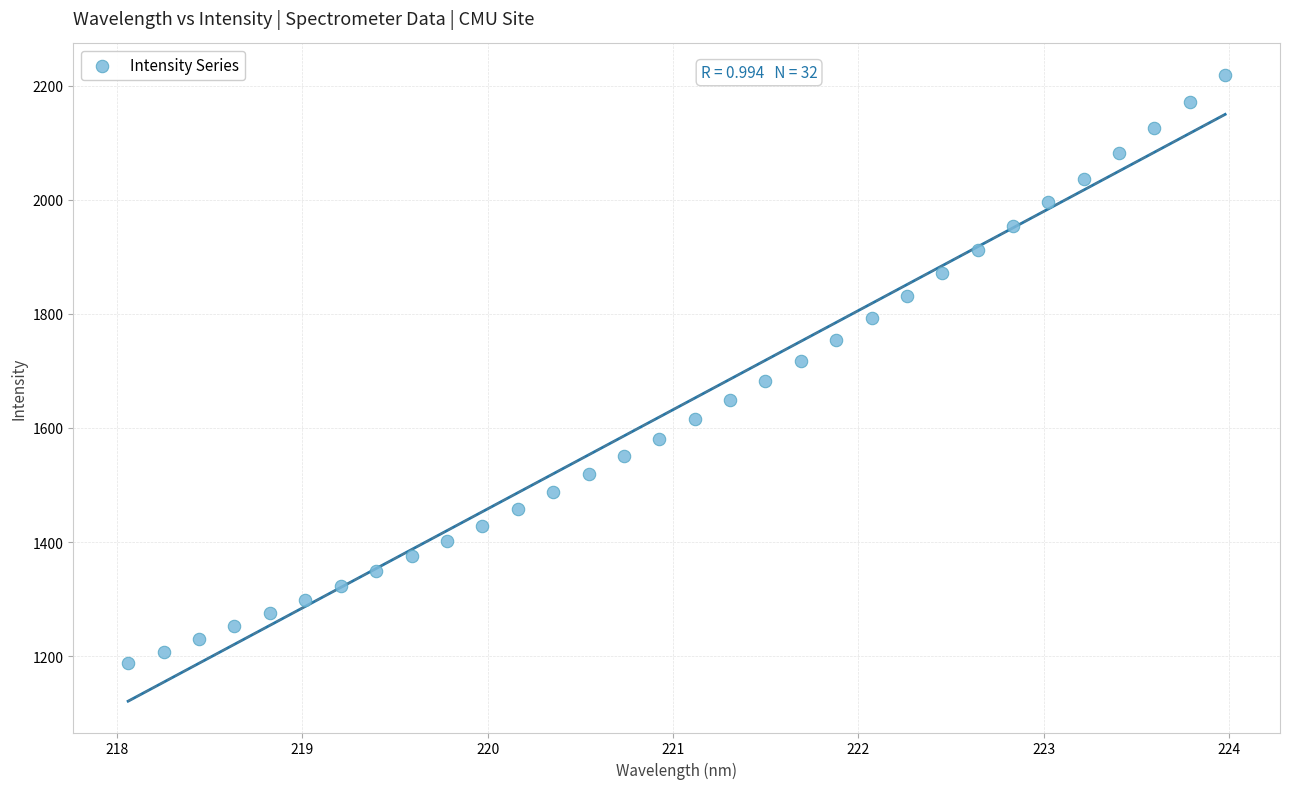

What is the range of Y values (max minus min)?

1031.8